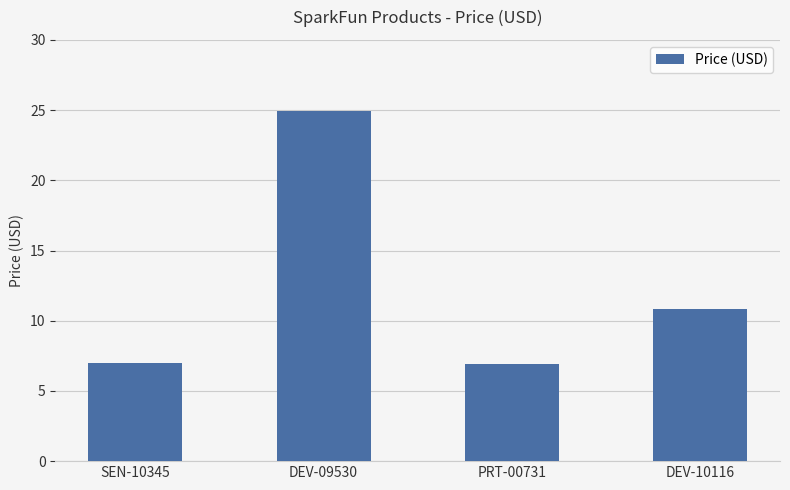

The chart shows a value of 6.0 at DEV-09530. True or false?

False